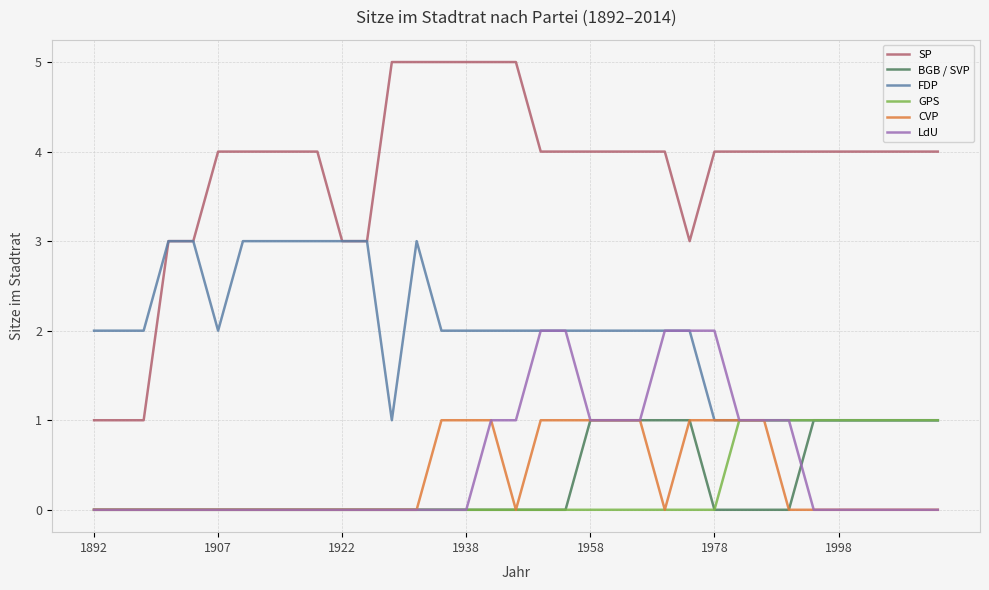

Which series has the widest spread of values?

SP